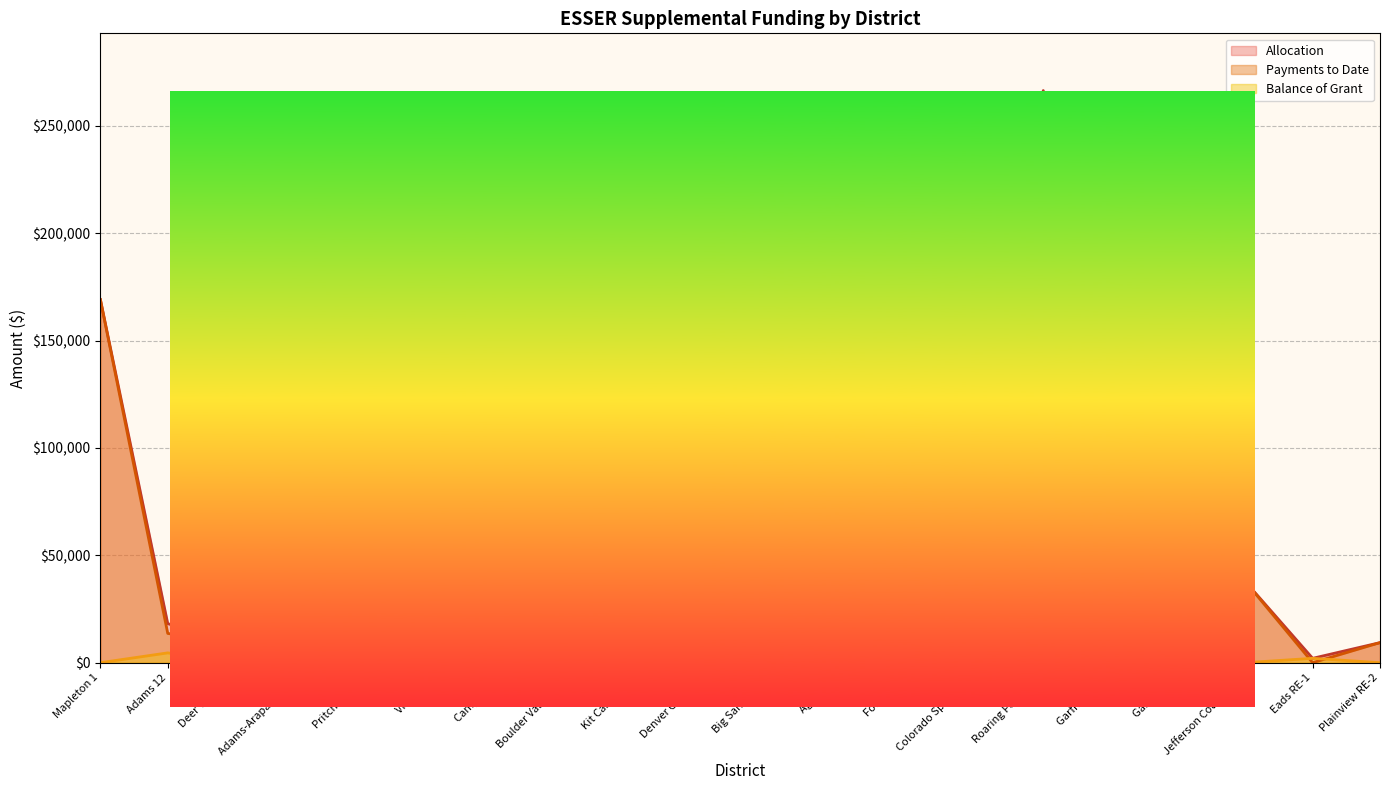

What is the value of the Payments to Date point at the 11th from the left?

11032.0